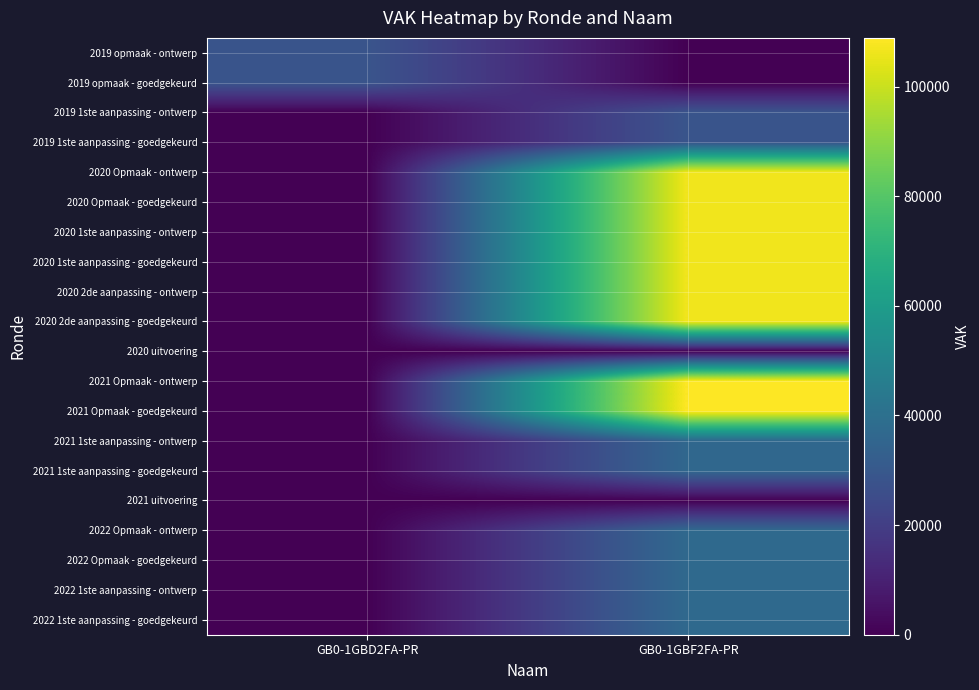

At how many categories does at least one series exceed 30010?

1